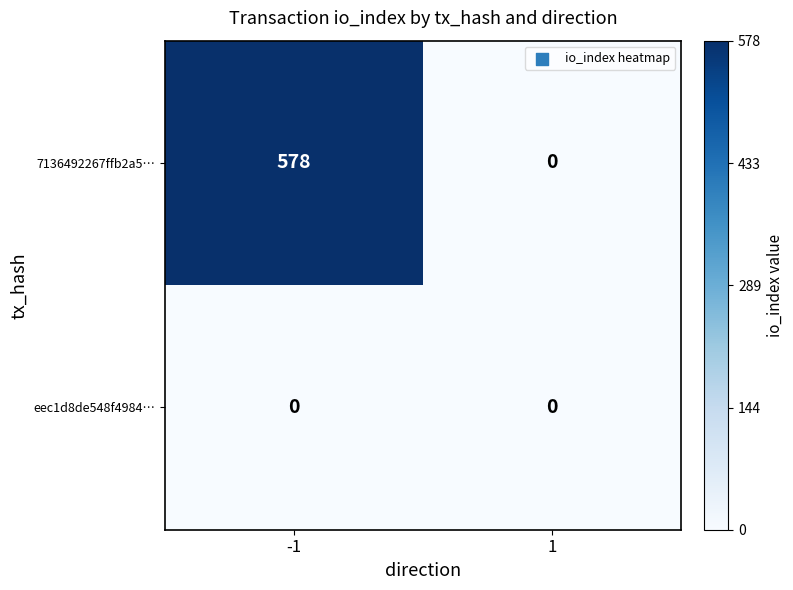

What is the sum of the 7136492267ffb2a5… values at 1 and -1?

578